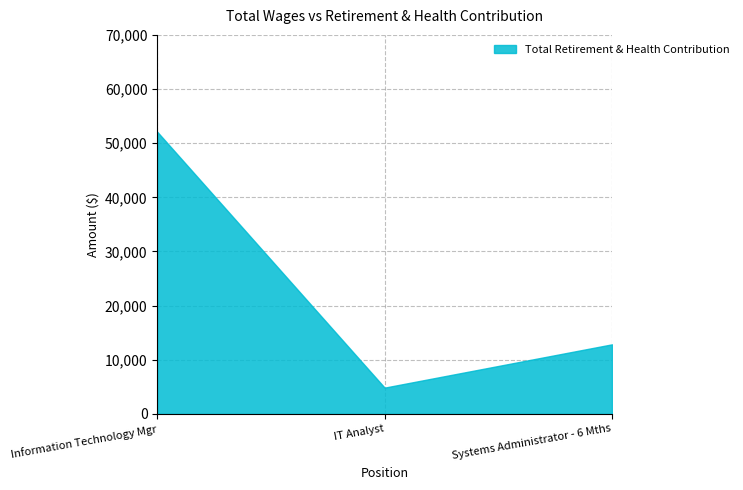

Is it true that the value at Information Technology Mgr is 52101?

True